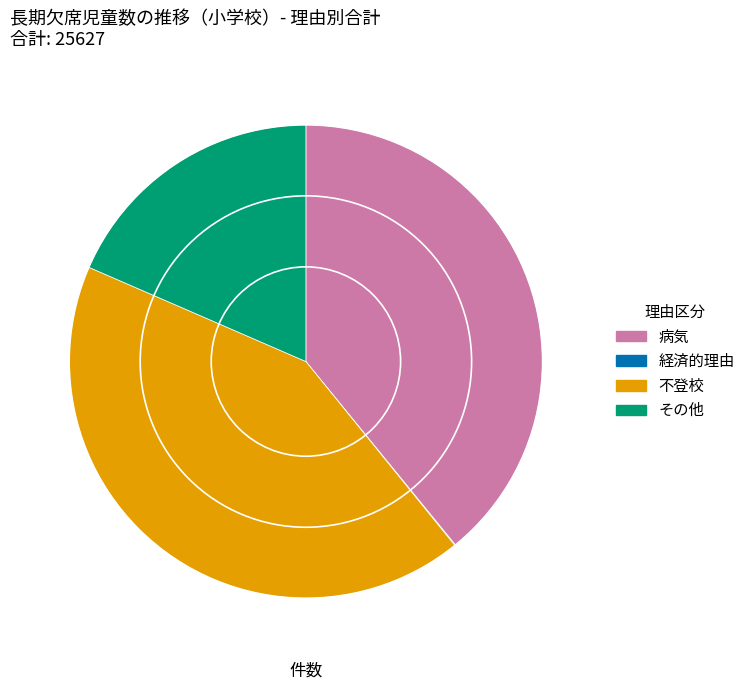

Does any single category account for the majority?

No